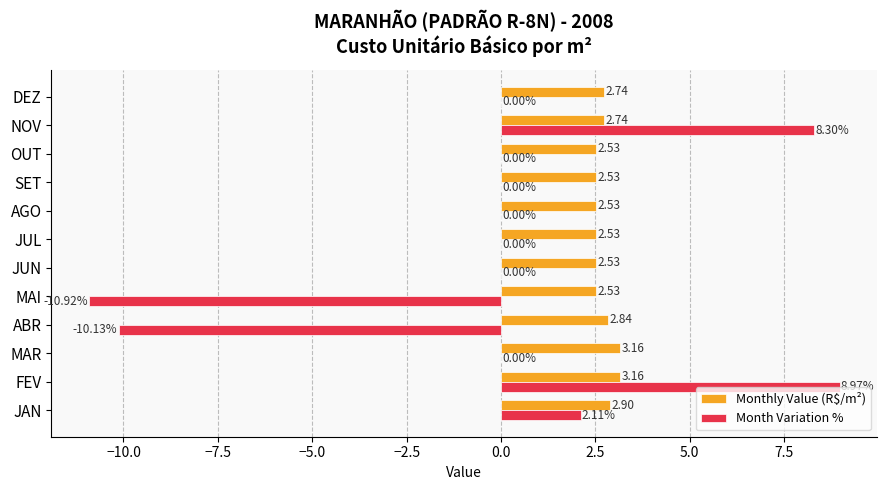

Which series changed the most between JAN and MAI?

Month Variation %